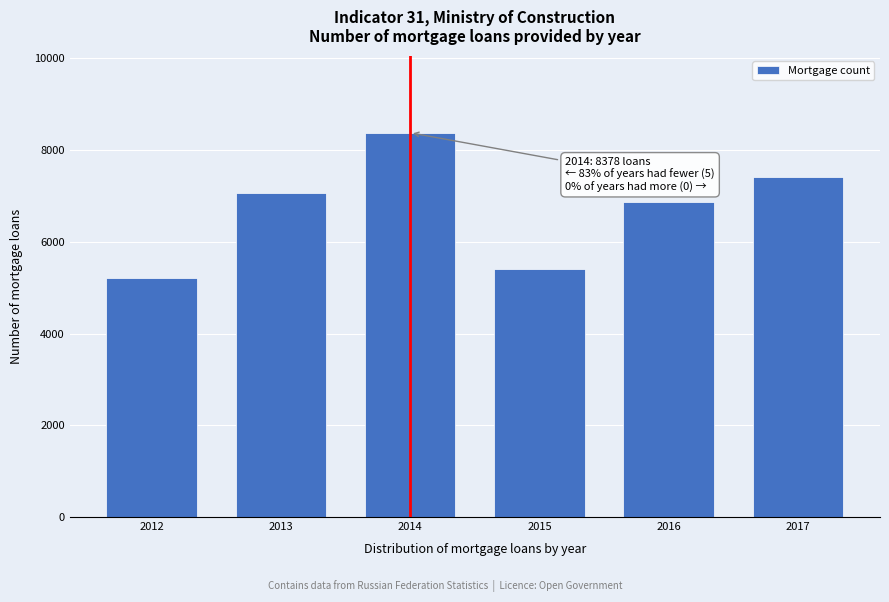

Reading left to right, transcribe all the data shown in this chart.

2012=5216	2013=7057	2014=8378	2015=5397	2016=6874	2017=7423